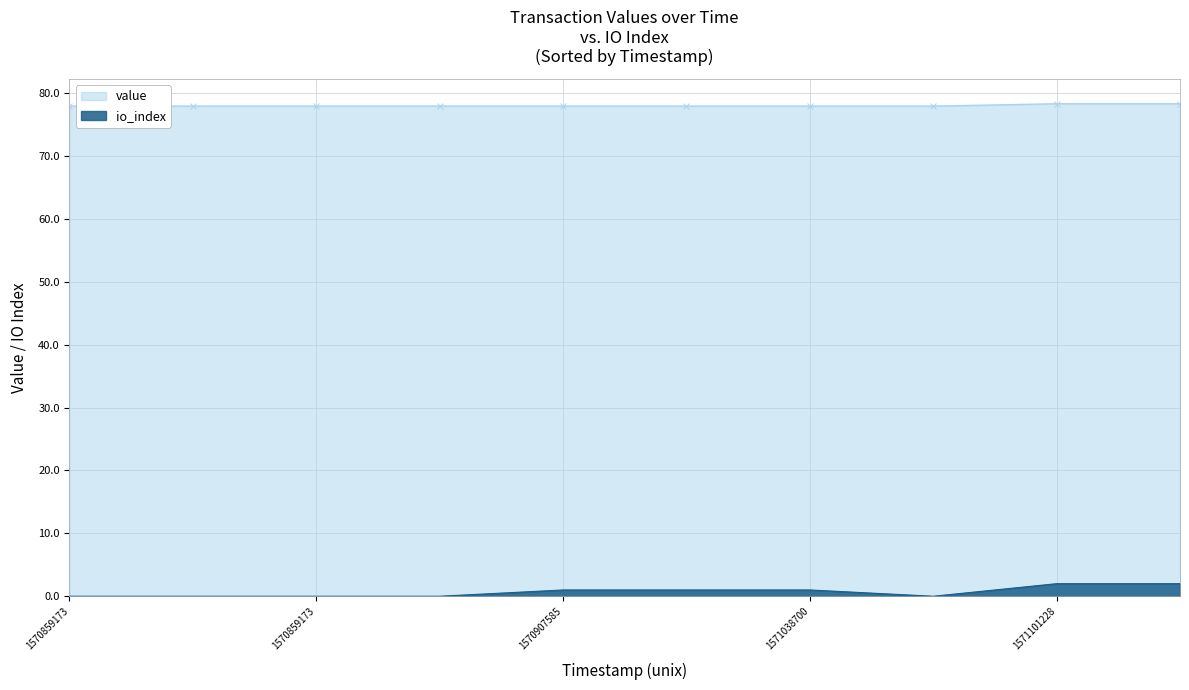

At 1570907585, list the series in order from smallest to largest.

io_index, value